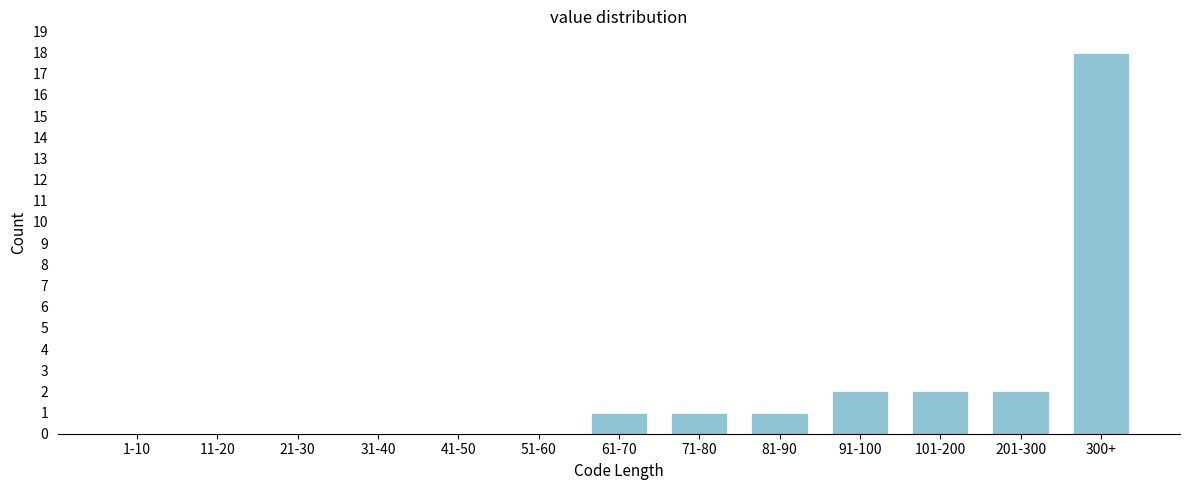

Reading left to right, list all the values displayed in this chart.

1-10=0	11-20=0	21-30=0	31-40=0	41-50=0	51-60=0	61-70=1	71-80=1	81-90=1	91-100=2	101-200=2	201-300=2	300+=18